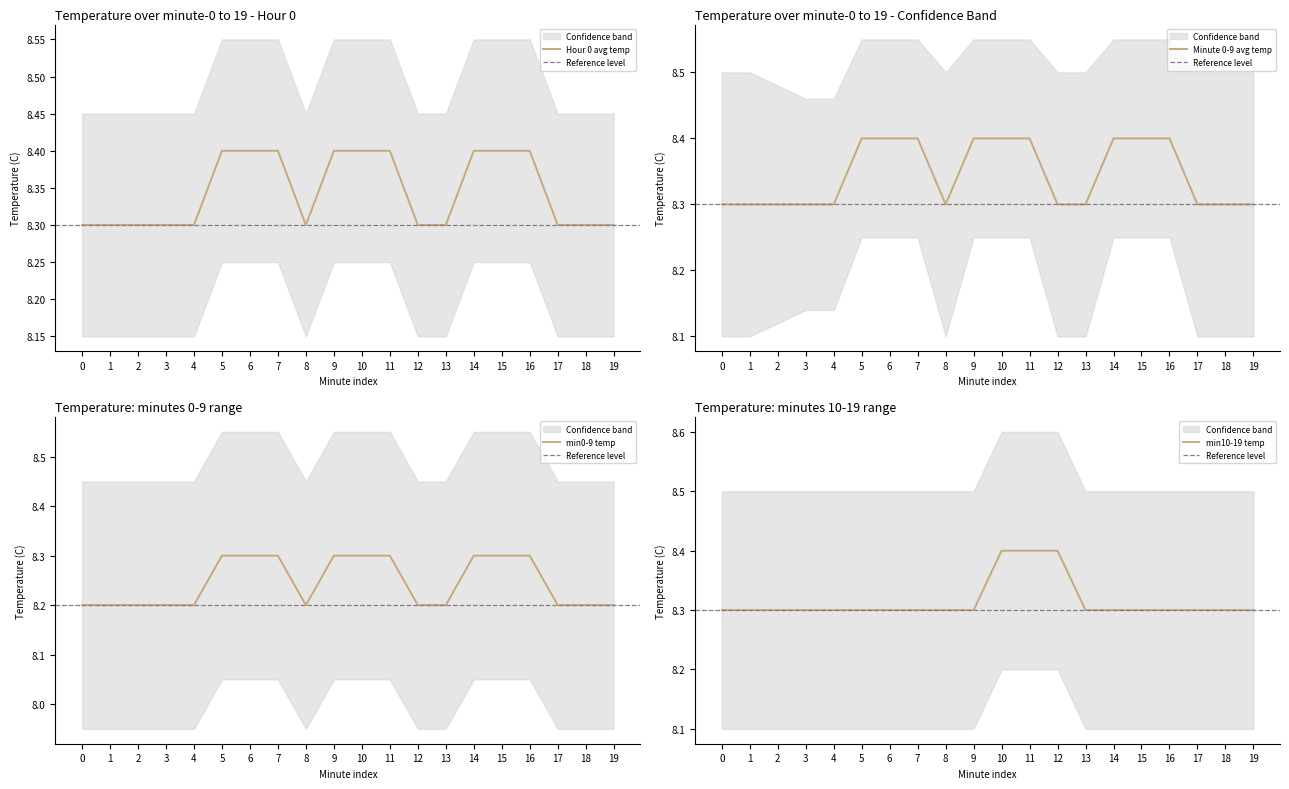

True or false: Hour 0 avg temp and upper intersect in this chart.

False